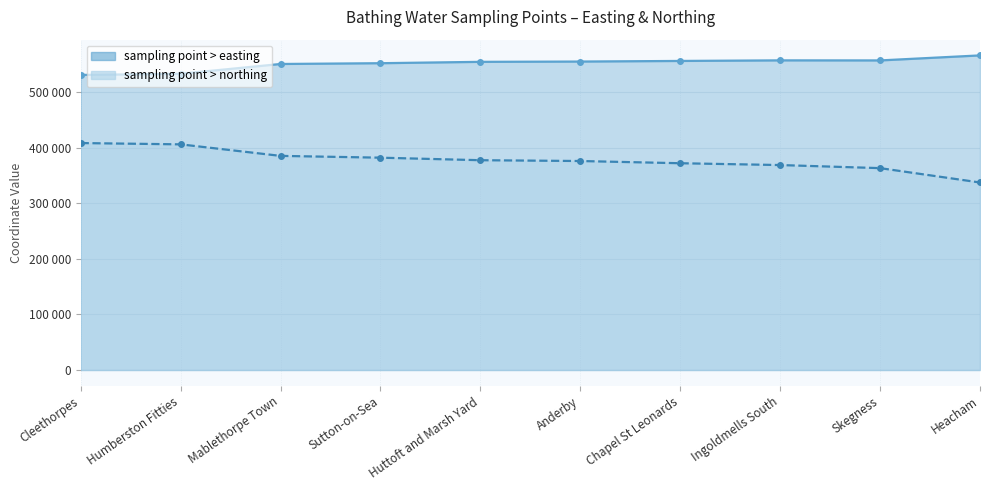

What is the lowest value of the sampling point > easting series?

531109